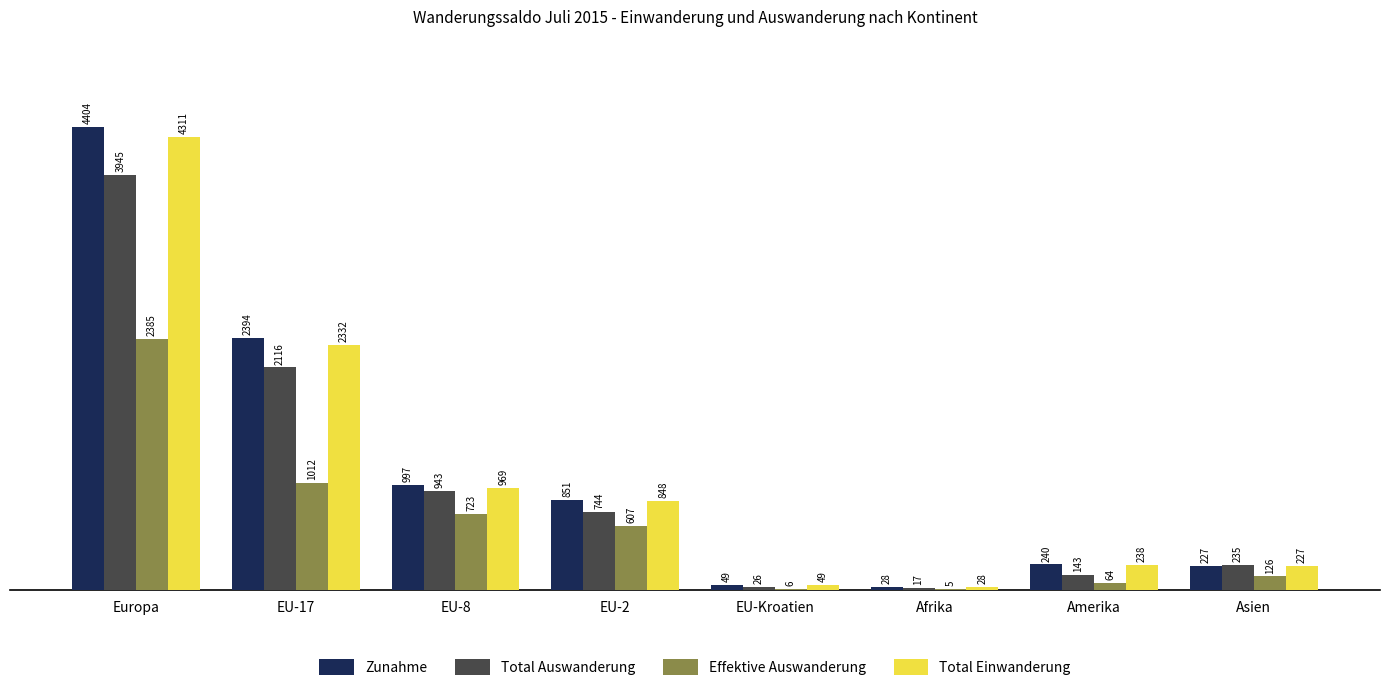

Reading right to left, extract all data points from this chart.

Zunahme: Asien=227	Amerika=240	Afrika=28	EU-Kroatien=49	EU-2=851	EU-8=997	EU-17=2394	Europa=4404
Total Auswanderung: Asien=235	Amerika=143	Afrika=17	EU-Kroatien=26	EU-2=744	EU-8=943	EU-17=2116	Europa=3945
Effektive Auswanderung: Asien=126	Amerika=64	Afrika=5	EU-Kroatien=6	EU-2=607	EU-8=723	EU-17=1012	Europa=2385
Total Einwanderung: Asien=227	Amerika=238	Afrika=28	EU-Kroatien=49	EU-2=848	EU-8=969	EU-17=2332	Europa=4311